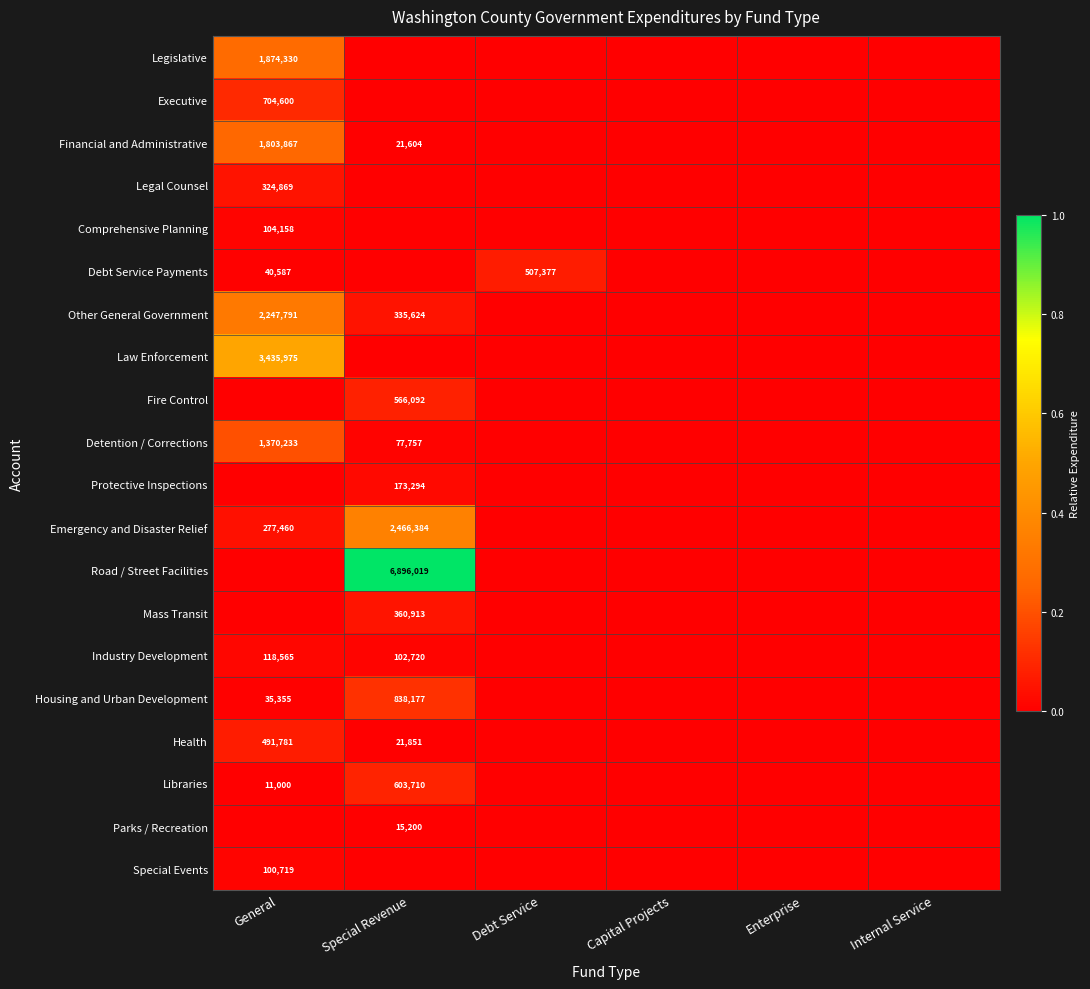

Is it true that Special Events equals 100719 at General?

True